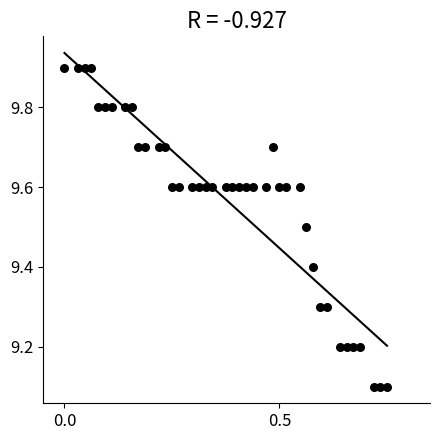

What is the range of X values (max minus min)?

0.8